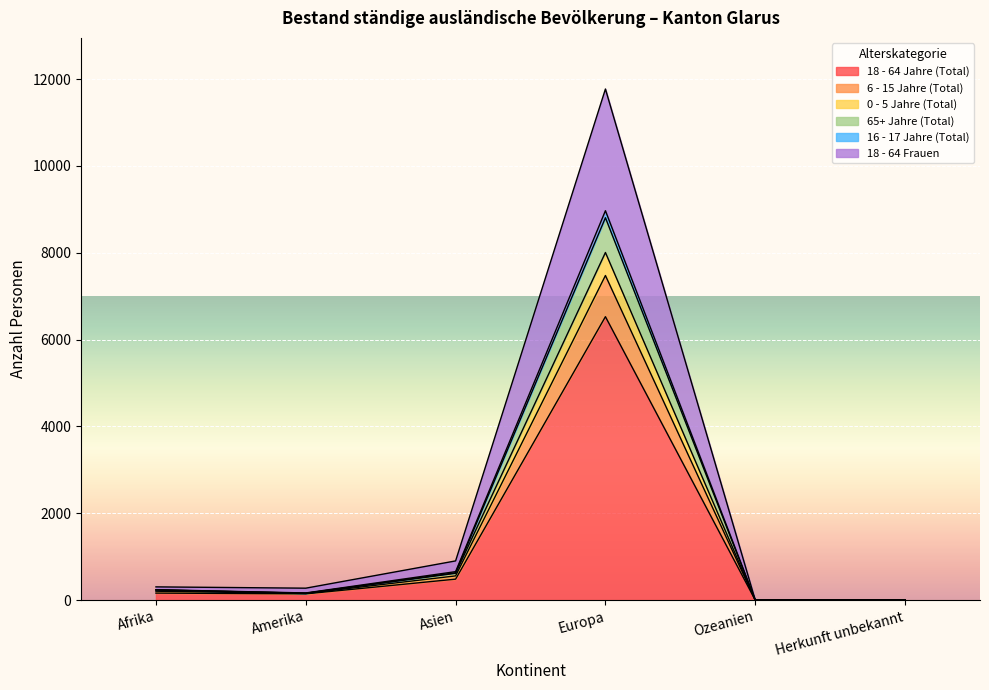

What is the label of the 5th point from the right?

Amerika